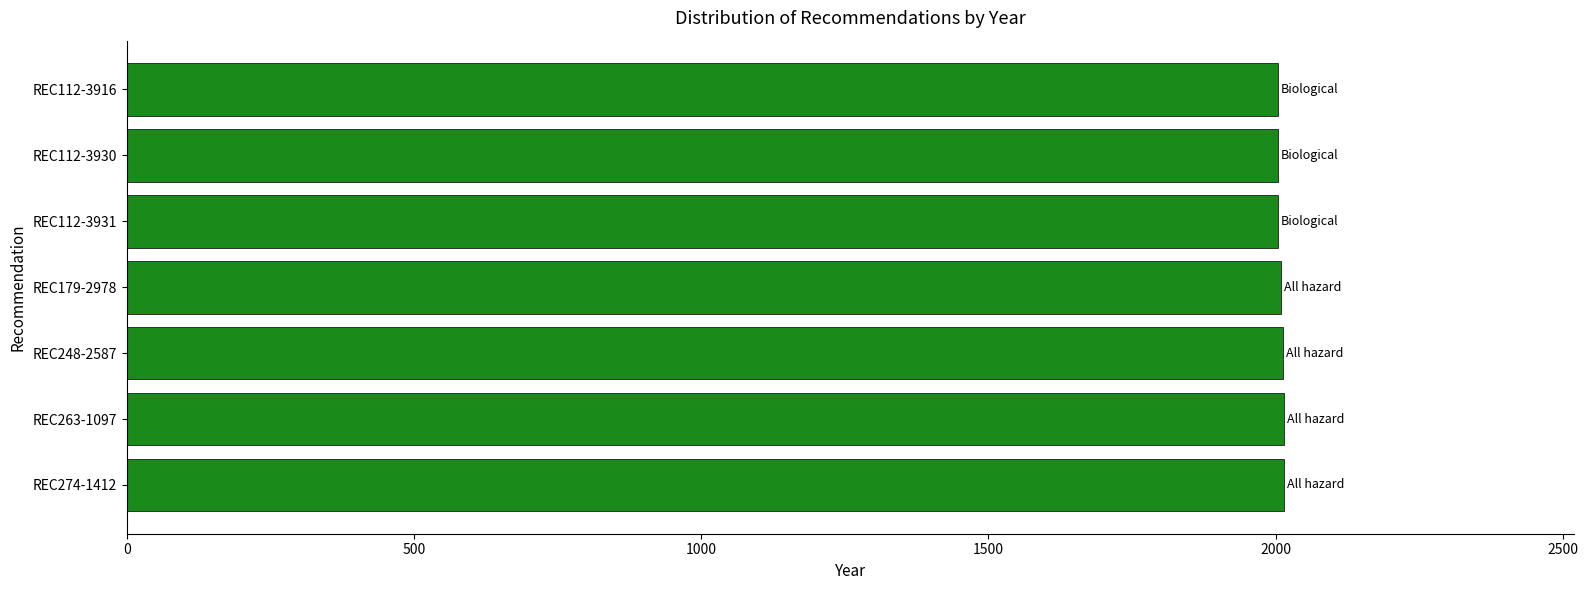

What is the sum of all values?

14064